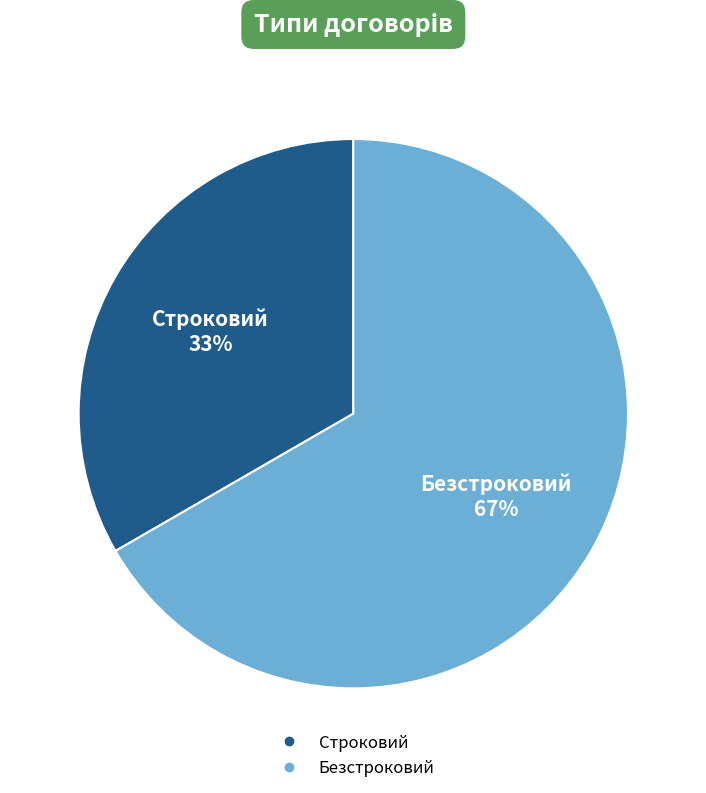

To the nearest percent, what is the average slice percentage?

50%